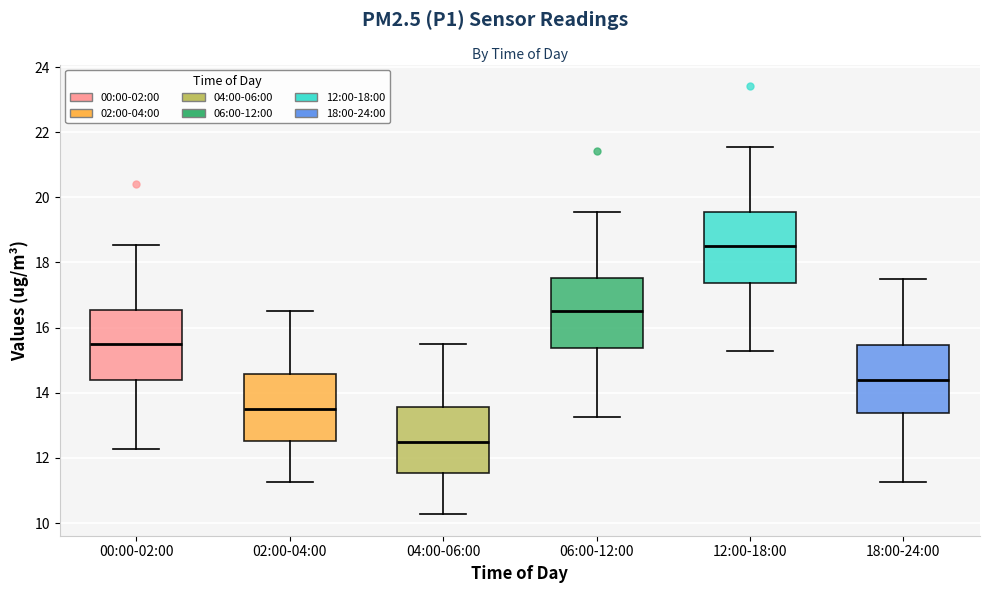

Reading left to right, read every box against the y-axis: the position of its median line, the range the box covers, and the ends of its whiskers. The values are not printed on the chart, so give them approximately, as read against the axis.

00:00-02:00: median 15.6, box 14.4 to 16.6, whiskers 12.2 to 18.6
02:00-04:00: median 13.6, box 12.6 to 14.6, whiskers 11.2 to 16.6
04:00-06:00: median 12.6, box 11.6 to 13.6, whiskers 10.2 to 15.6
06:00-12:00: median 16.6, box 15.4 to 17.6, whiskers 13.2 to 19.6
12:00-18:00: median 18.6, box 17.4 to 19.6, whiskers 15.2 to 21.6
18:00-24:00: median 14.4, box 13.4 to 15.4, whiskers 11.2 to 17.6